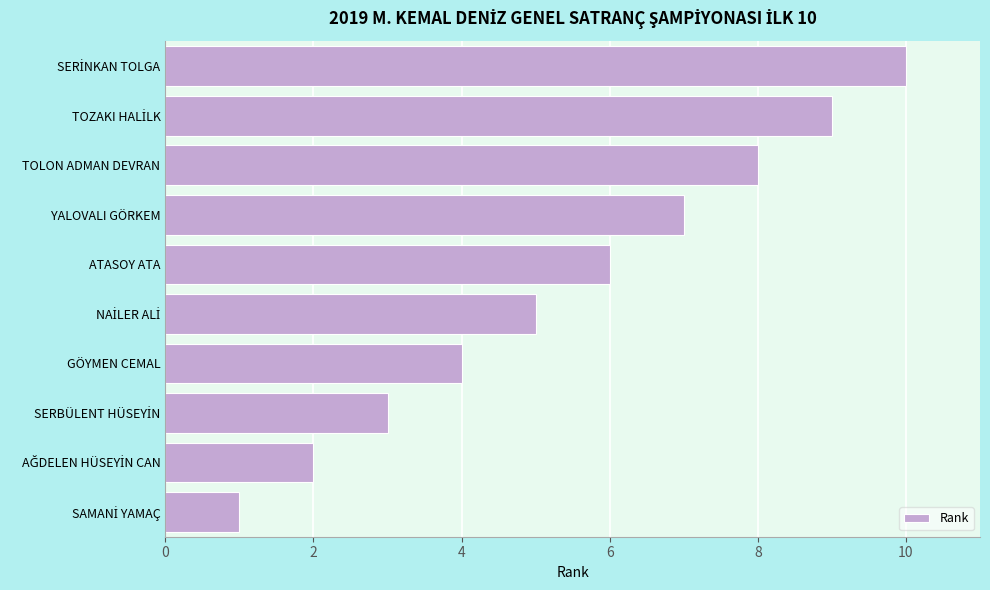

What is the average value?

6